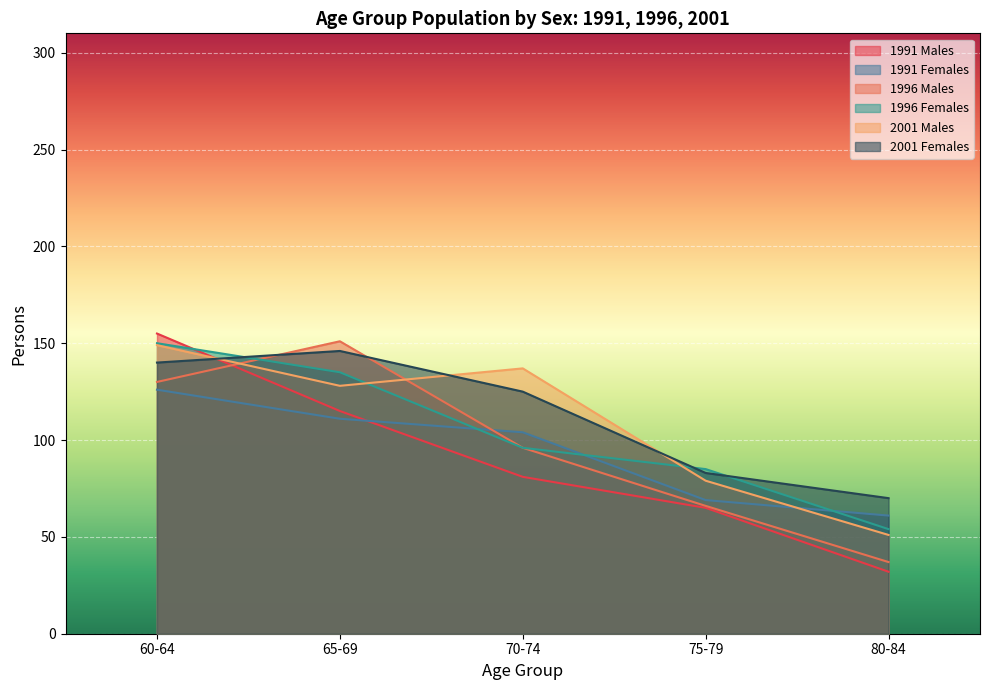

At which label does 2001 Females first exceed 125?

60-64